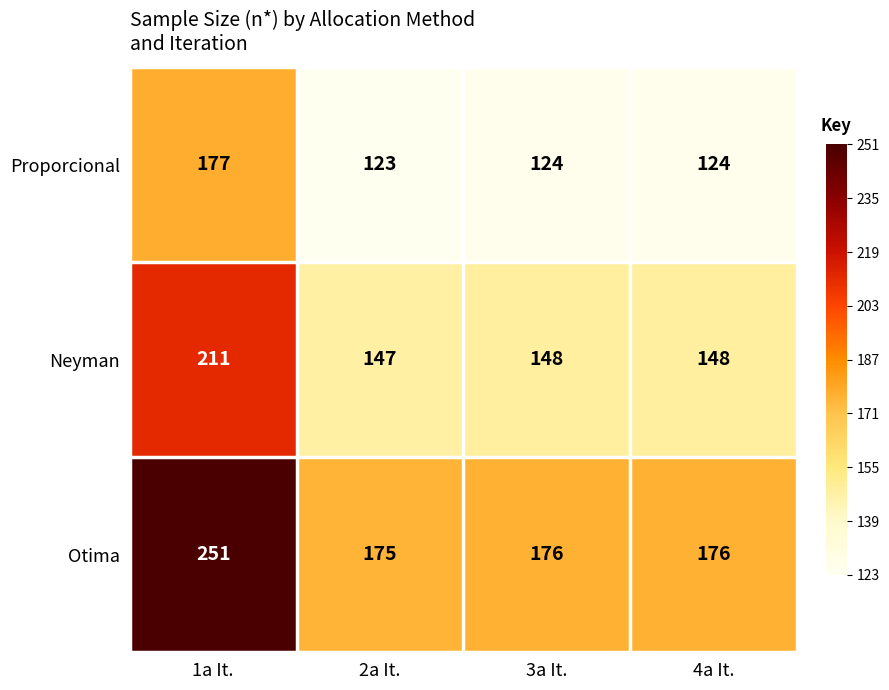

Which series has the largest total across all categories?

Otima